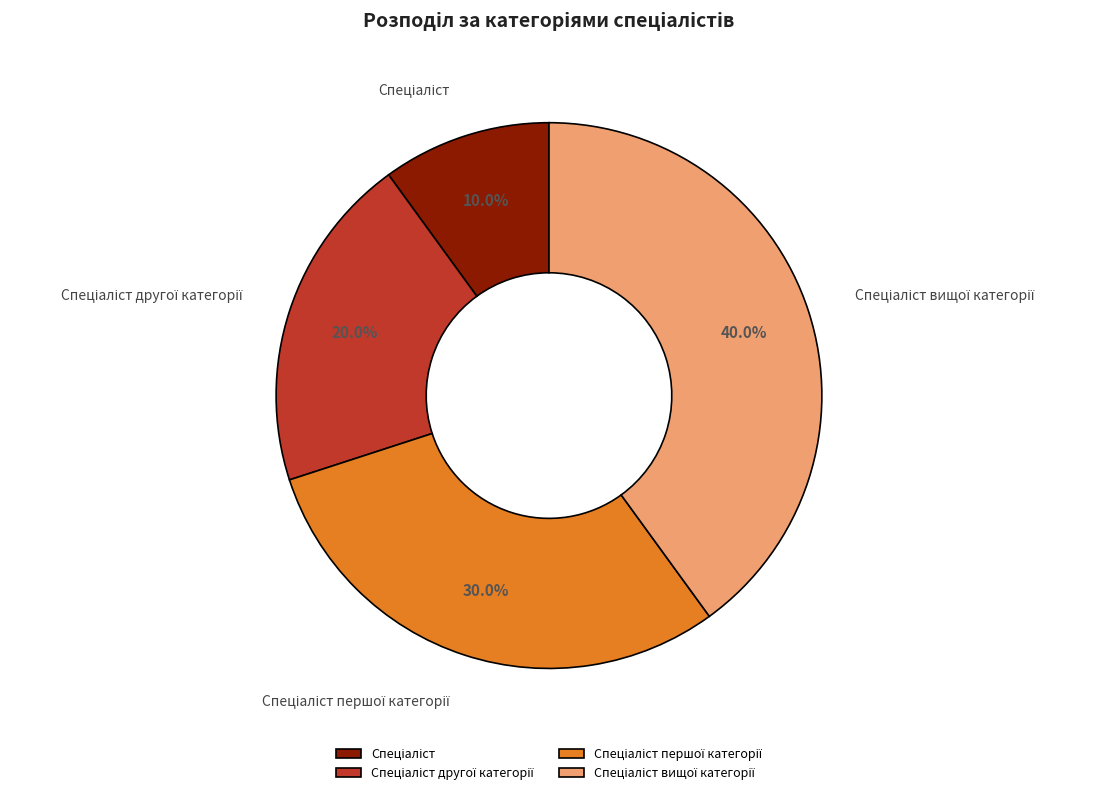

Is there a majority slice in this chart?

No